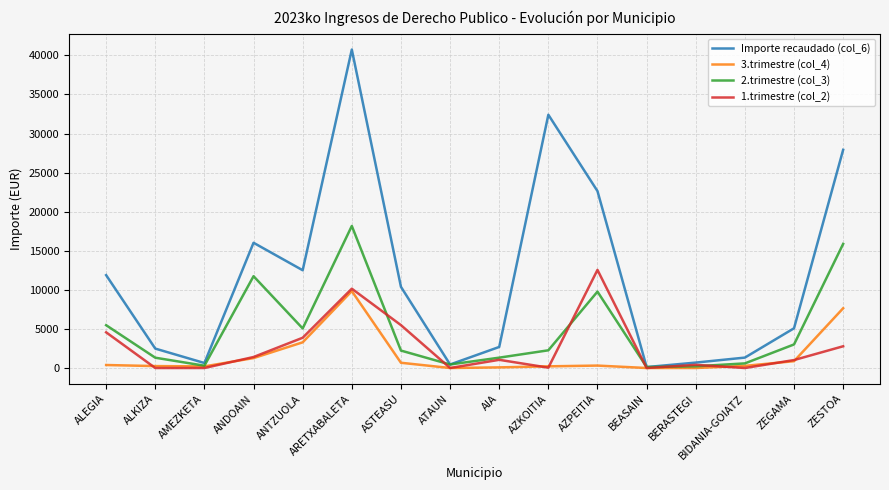

Rank the series by their maximum value, from highest to lowest.

Importe recaudado (col_6), 2.trimestre (col_3), 1.trimestre (col_2), 3.trimestre (col_4)